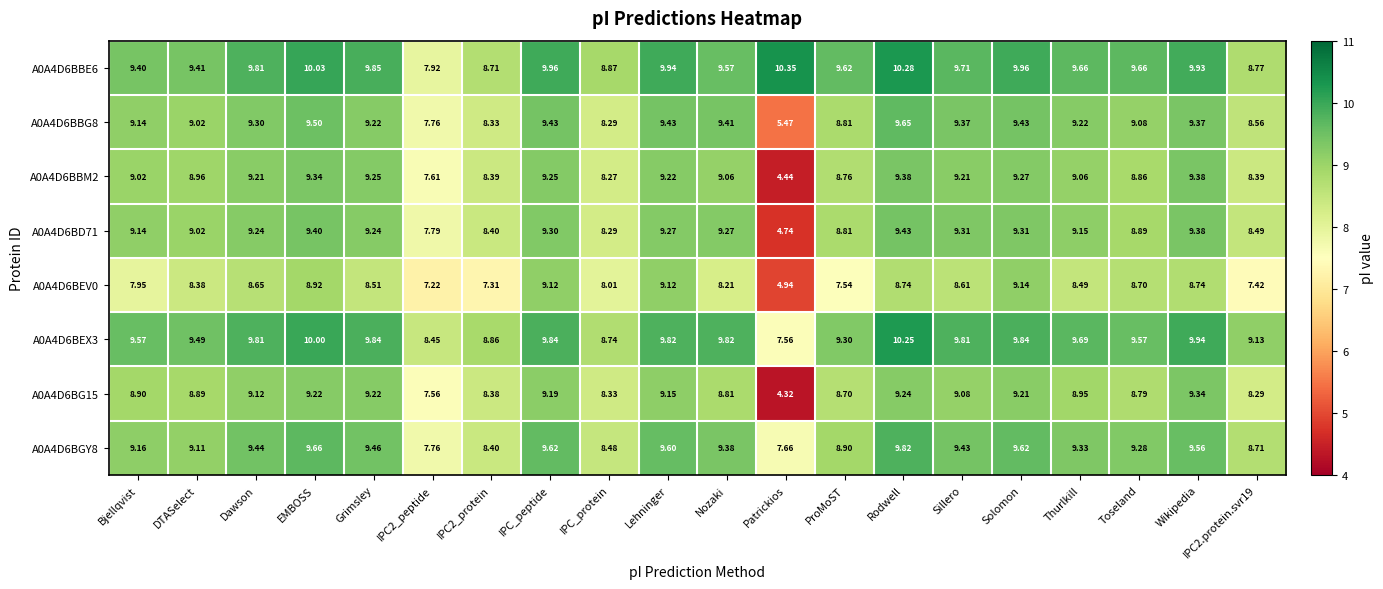

Count the number of categories in the chart.

20